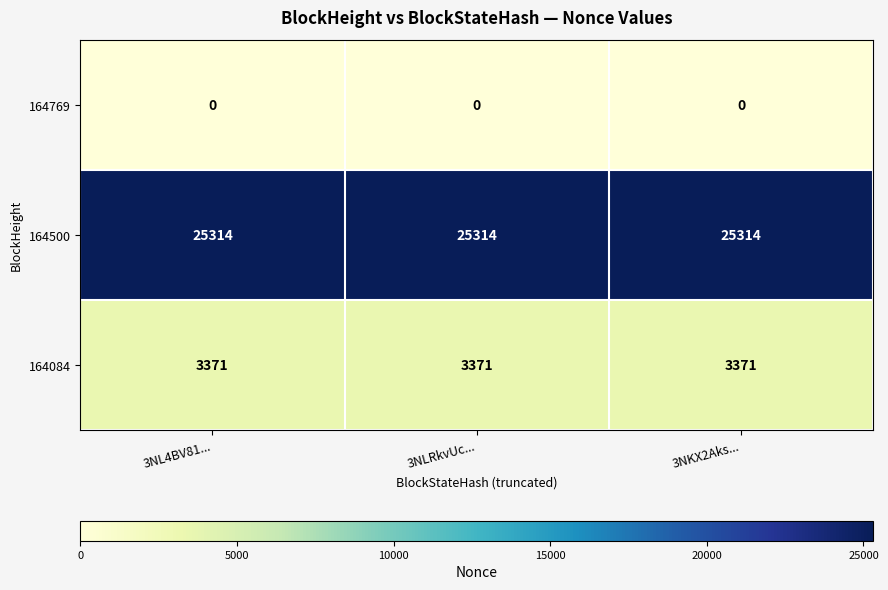

Which series has the largest total across all categories?

164500